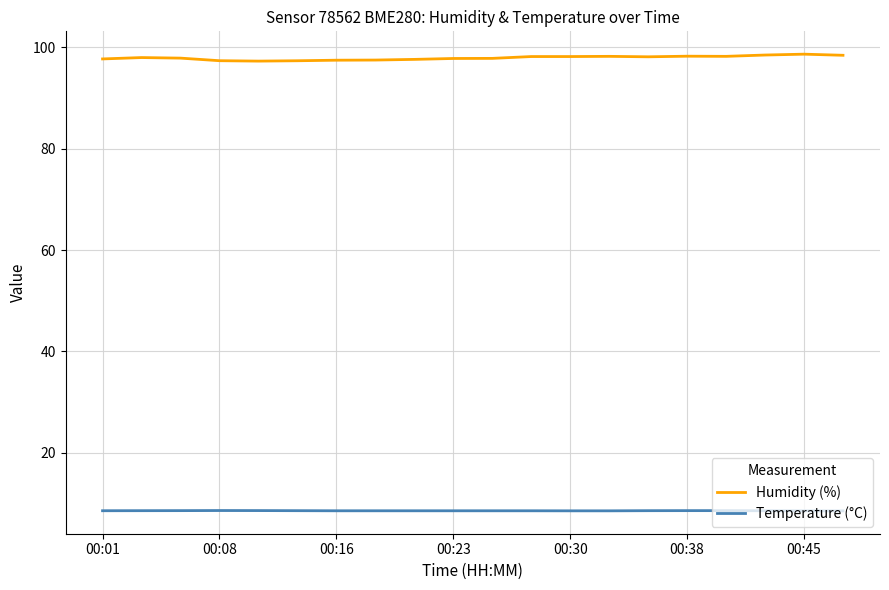

True or false: Humidity (%) and Temperature (°C) intersect in this chart.

False